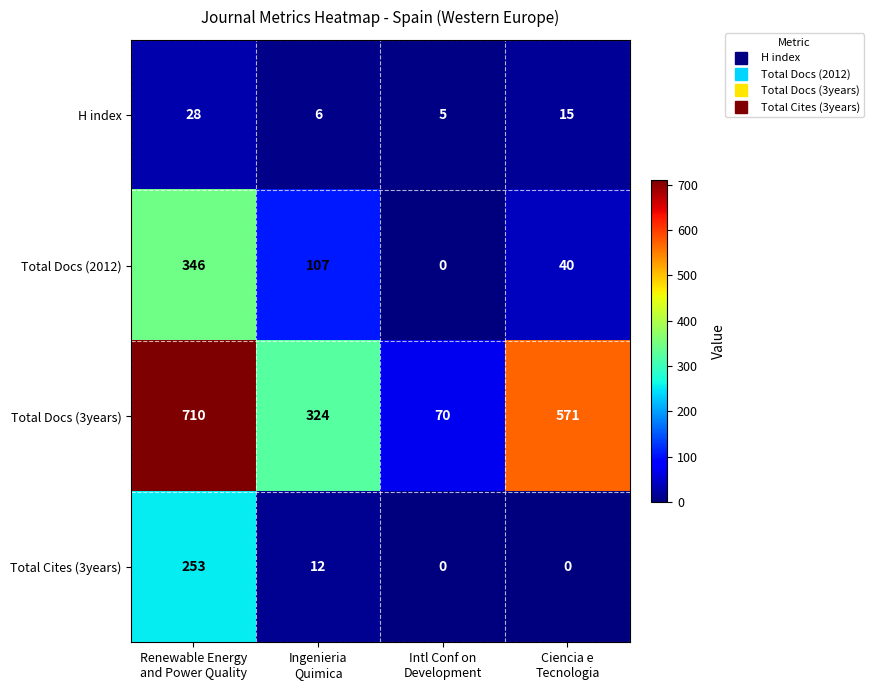

List the series in order of their peak value, lowest first.

H index, Total Cites (3years), Total Docs (2012), Total Docs (3years)